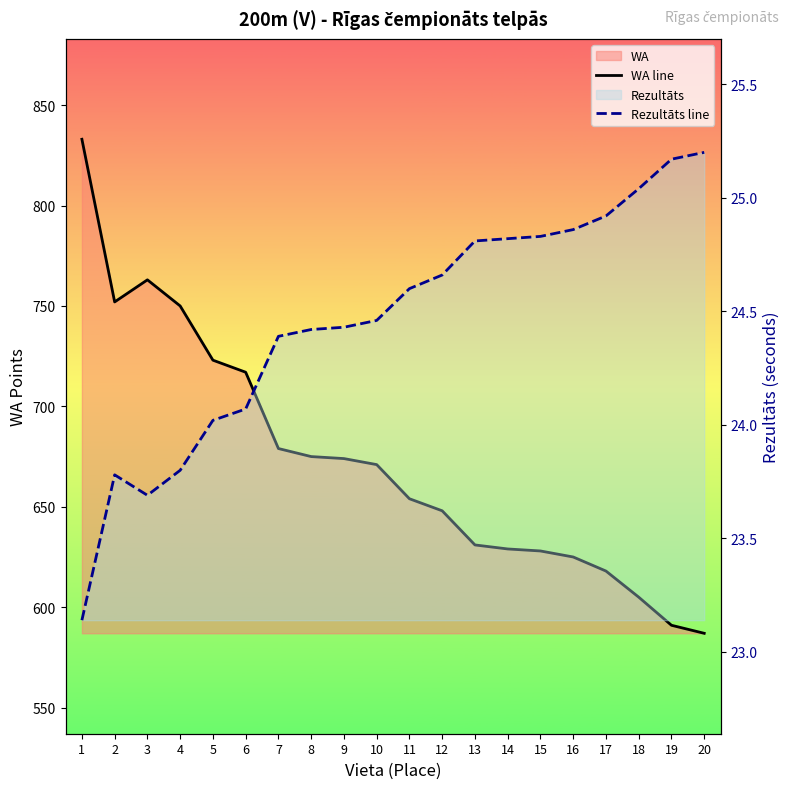

The value of Rezultāts line at 8 is 12.9. True or false?

False